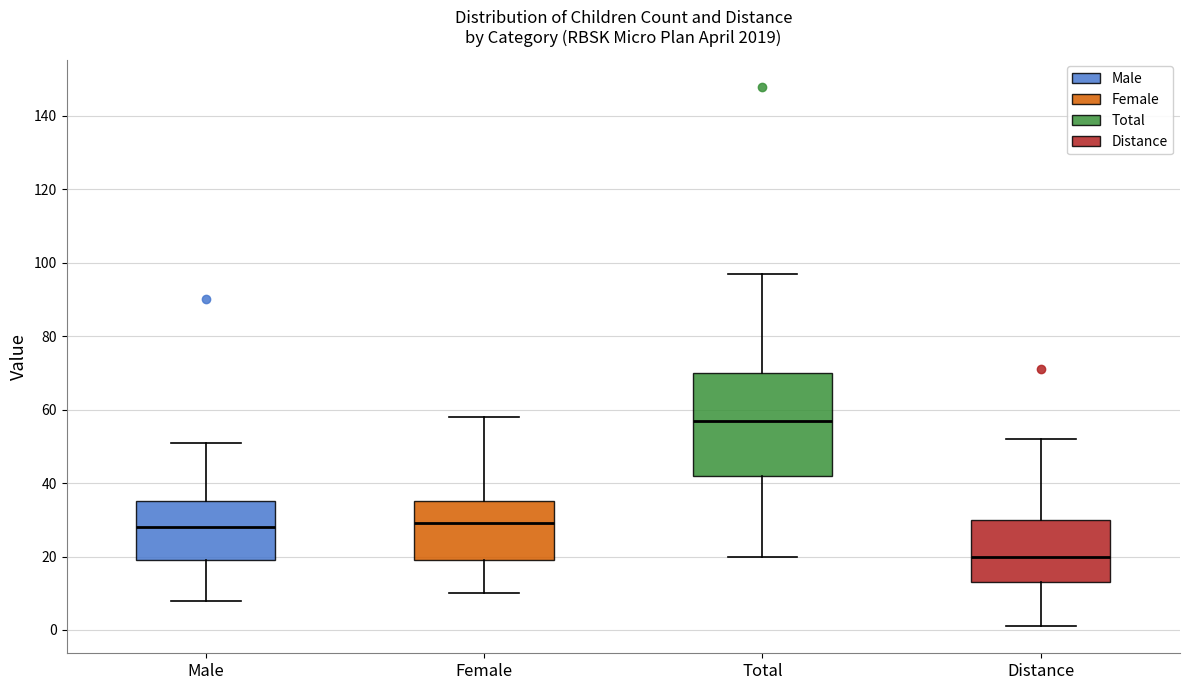

Where is the upper edge of the box for Total on the y-axis? The values are not printed on the chart, so give them approximately, as read against the axis.

70